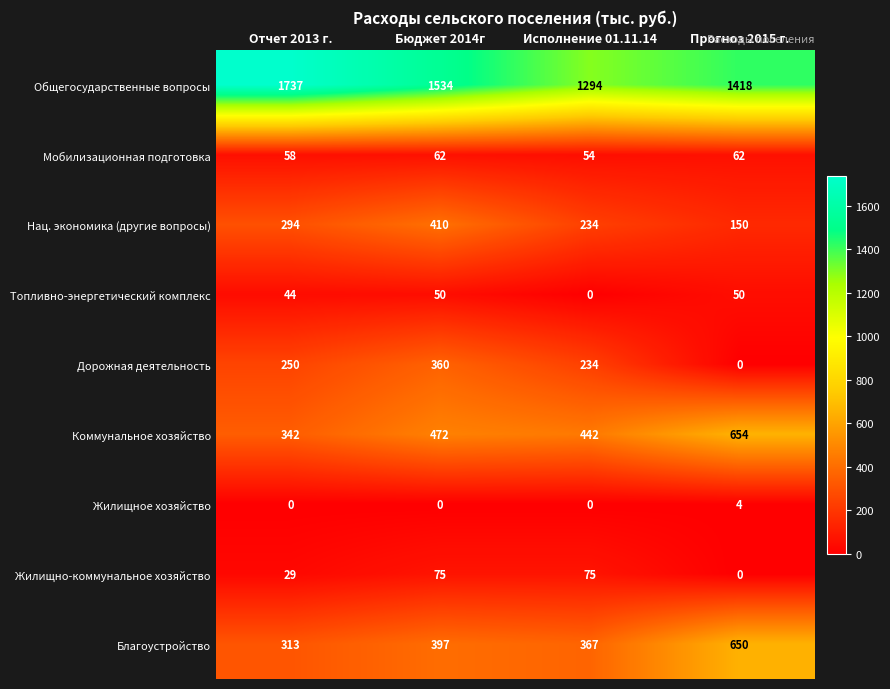

At how many categories does at least one series exceed 207?

4